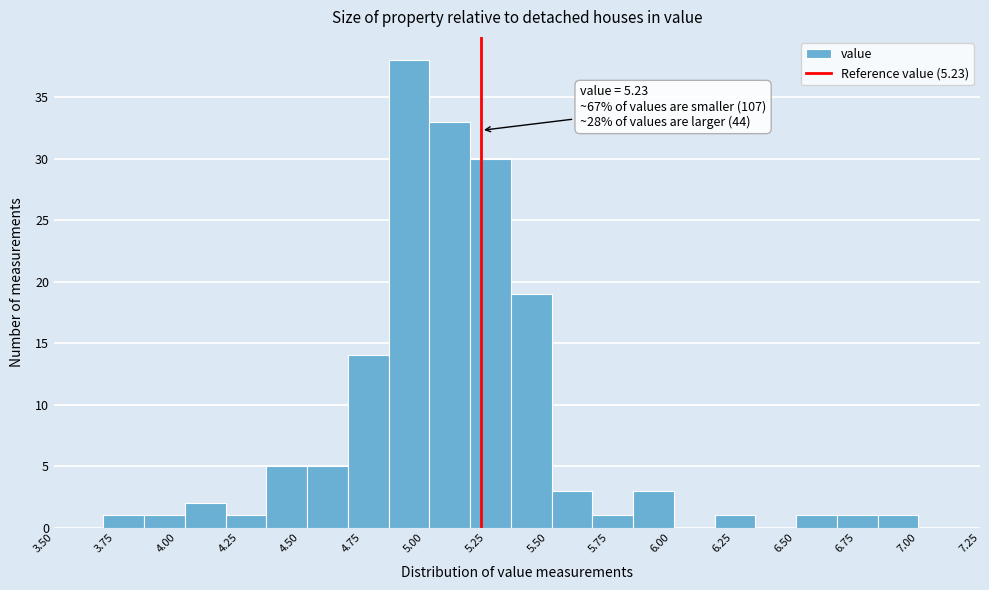

Read against the x-axis, roughly where is the centre of the tallest bar?

4.95